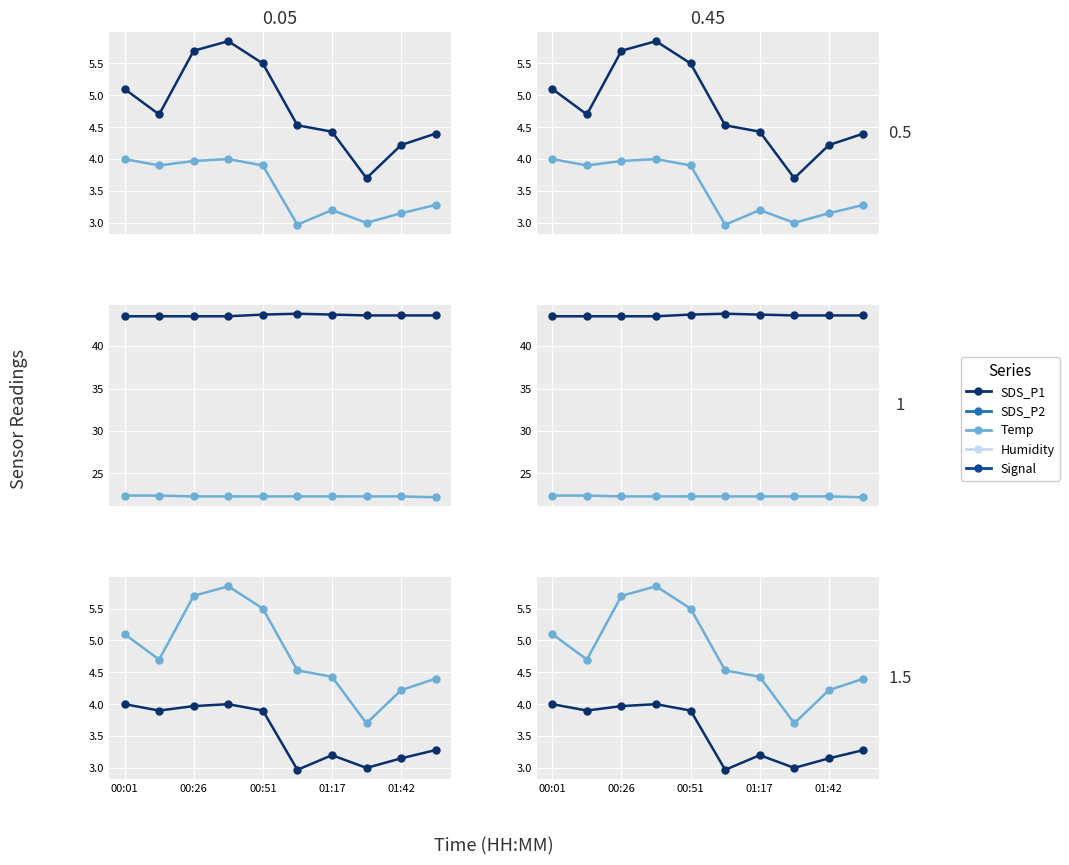

The value of Temp at 00:26 is 22.4. True or false?

True